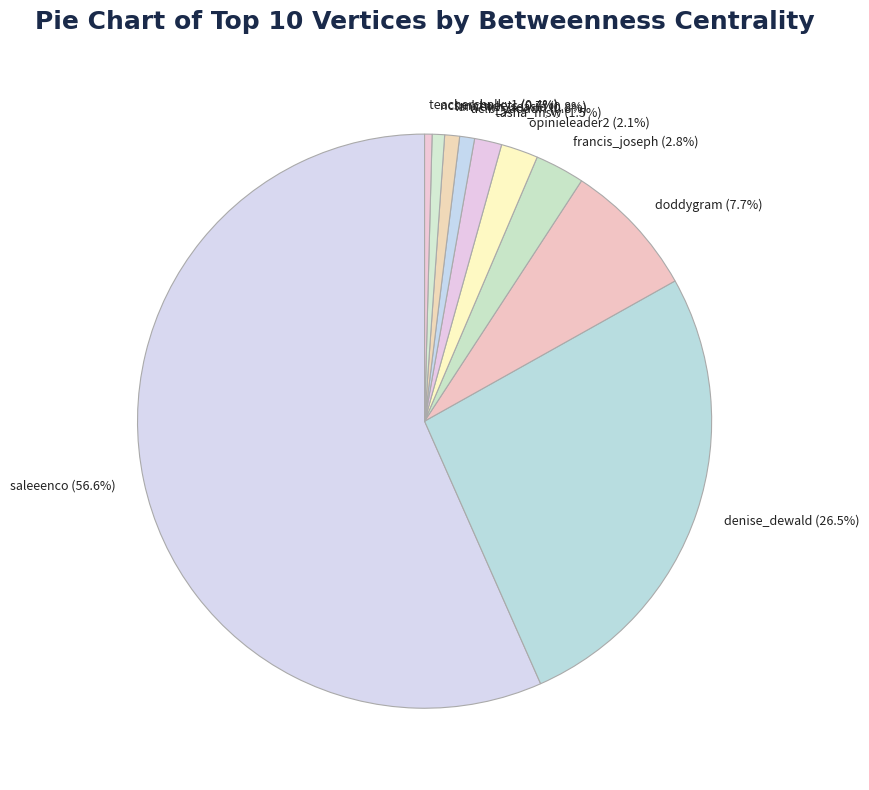

What is the total percentage of opinieleader2 and aclb_yadadri?

2.9%